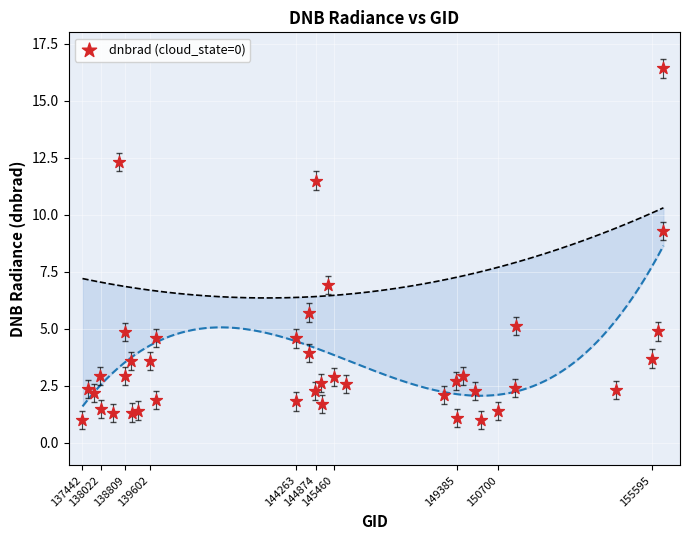

What Y value in the scatter plot is closest to 8?

6.9